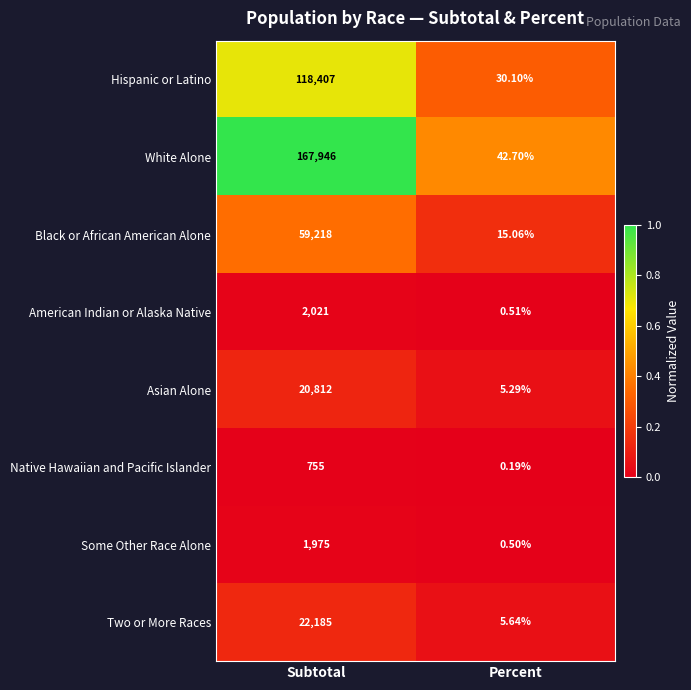

Between Subtotal and Percent, which series saw the biggest shift?

White Alone